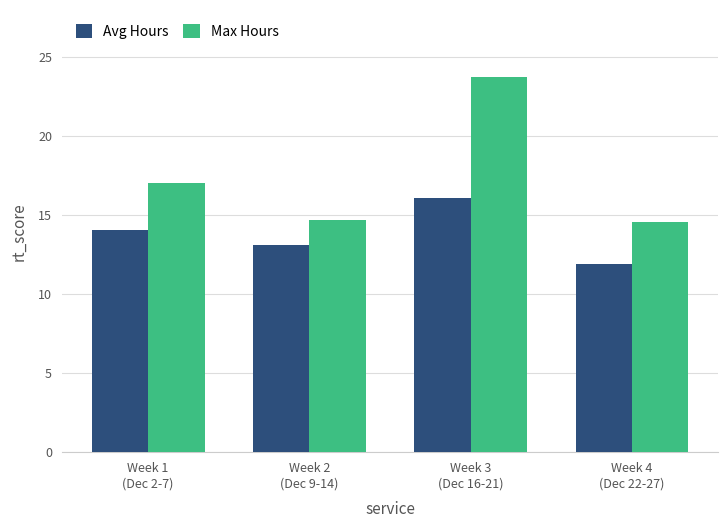

What is the smallest value displayed?

11.9